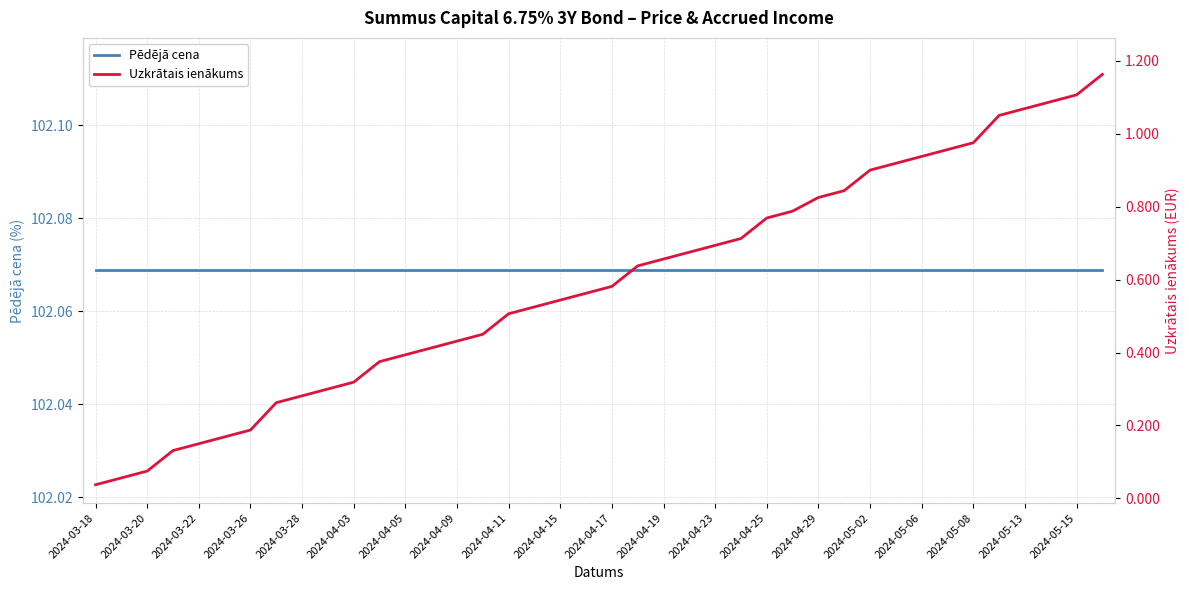

What is the highest value of the Pēdējā cena series?

102.1